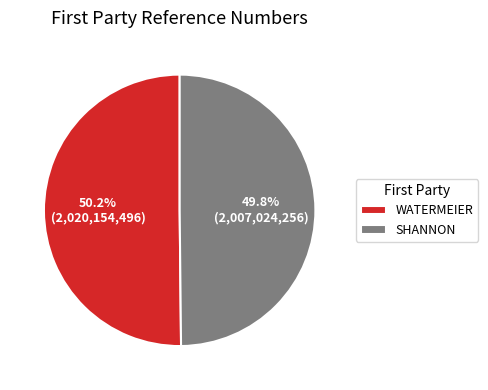

Do SHANNON and WATERMEIER together represent more than half of the pie?

Yes